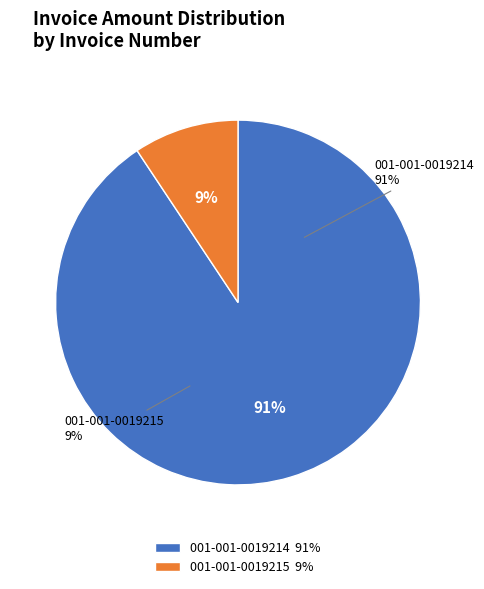

Which slice is the smallest?

001-001-0019215